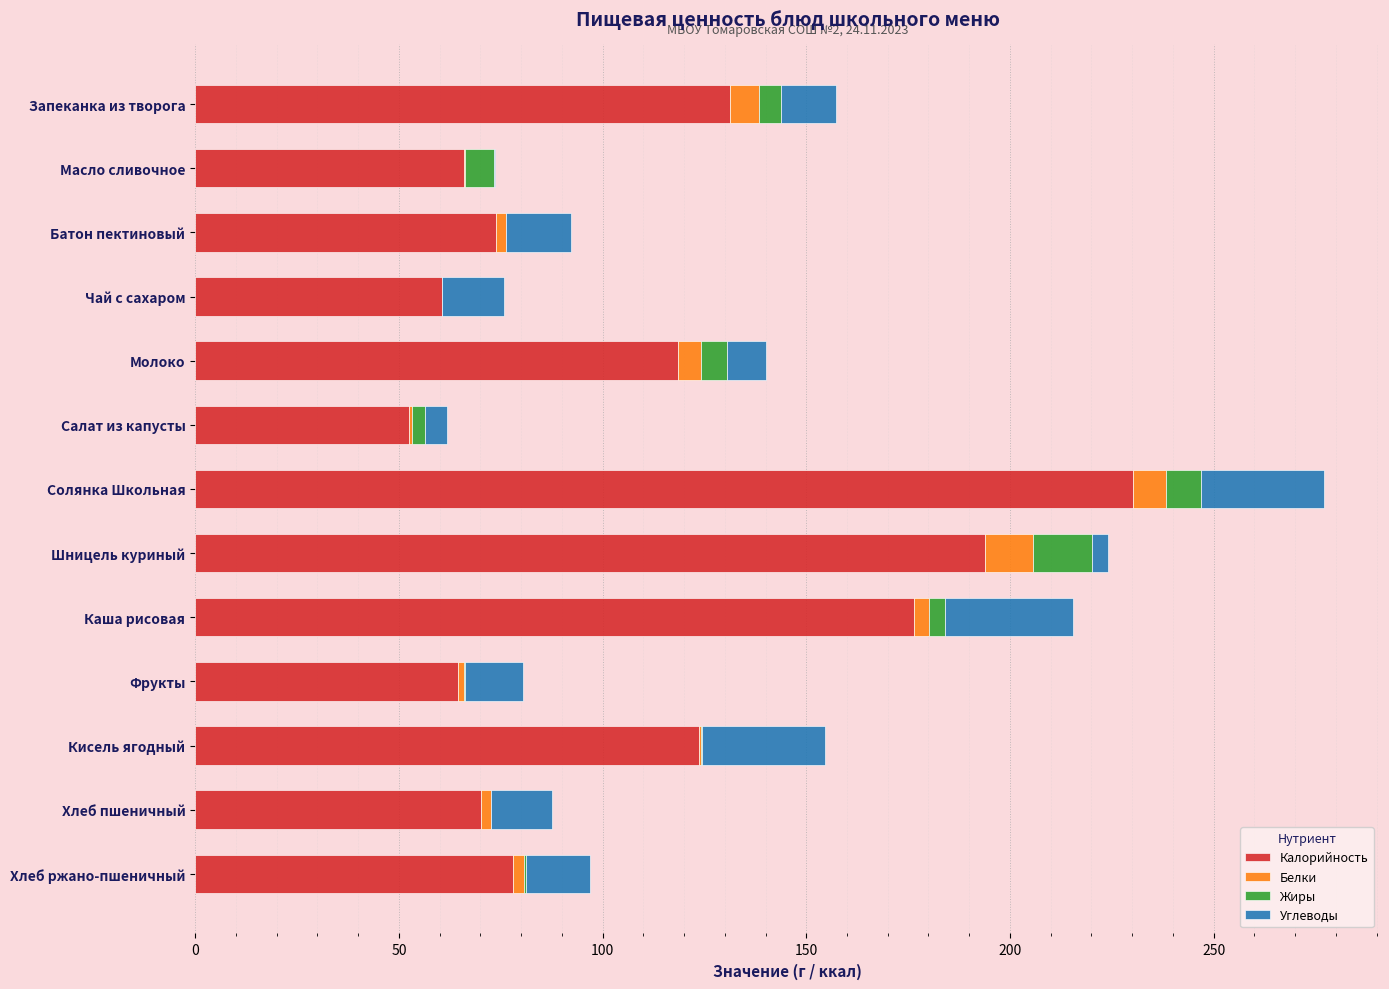

Where is Калорийность nearest to the value 141?

Запеканка из творога